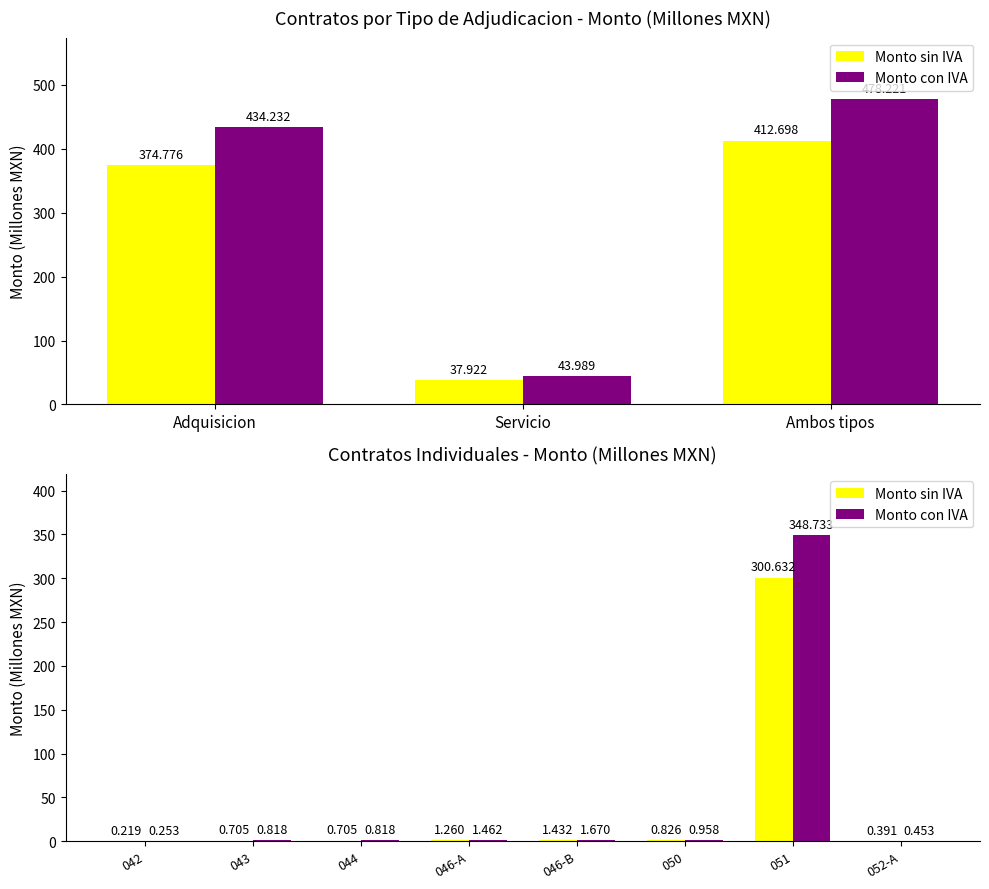

What is the lowest value of the Monto con IVA series?

0.3